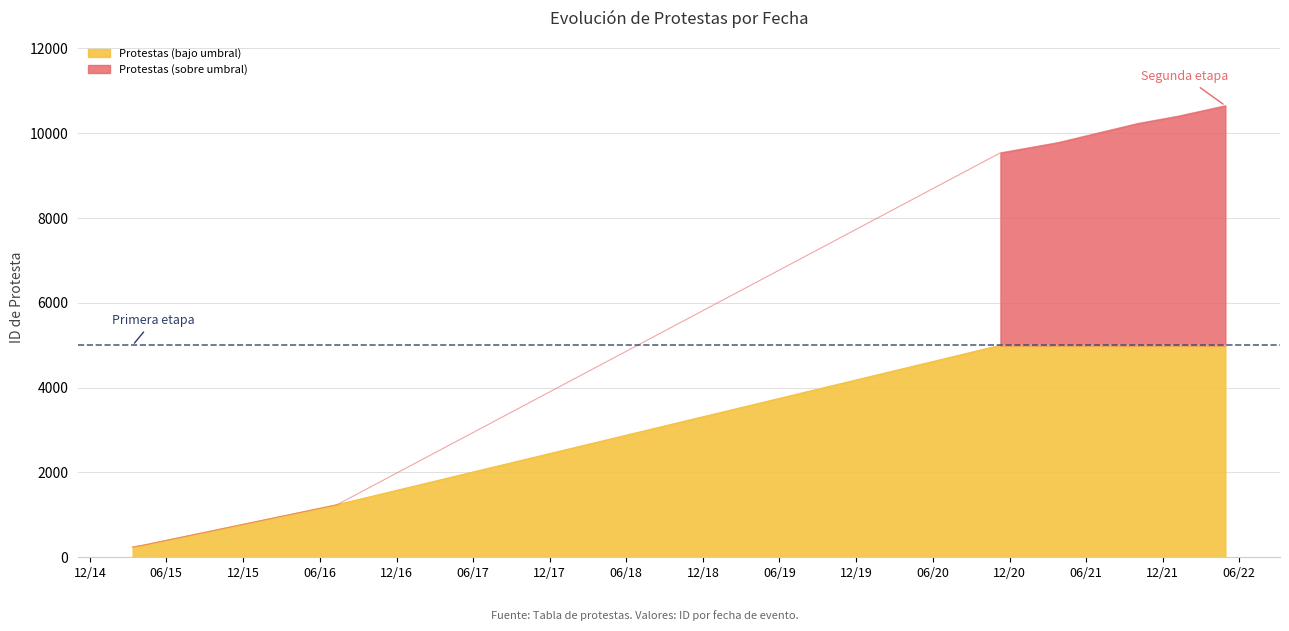

Between 2021-10-01 and 2021-03-26, which is larger?

2021-10-01